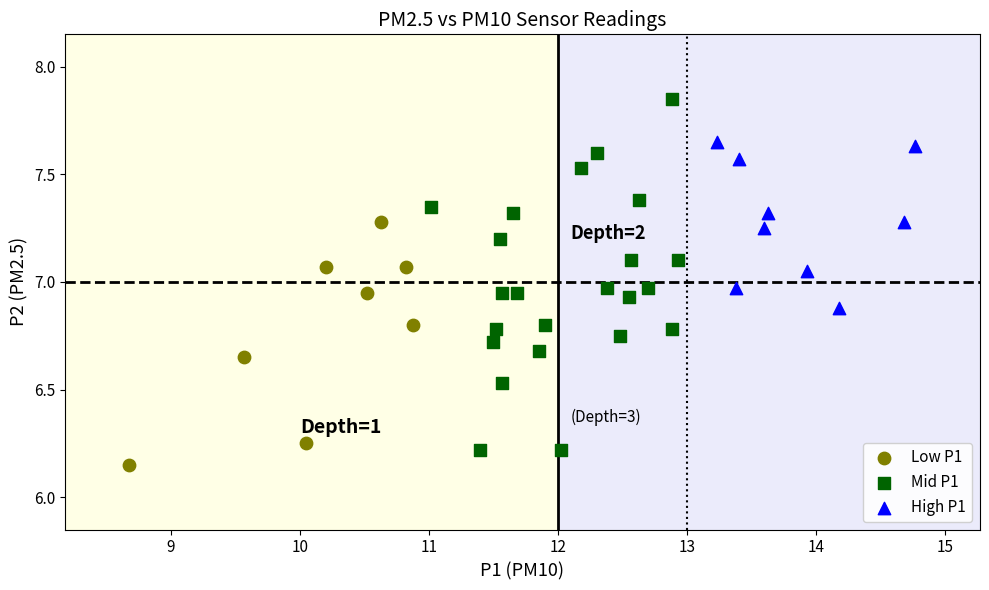

Which series reaches the maximum Y coordinate?

Mid P1